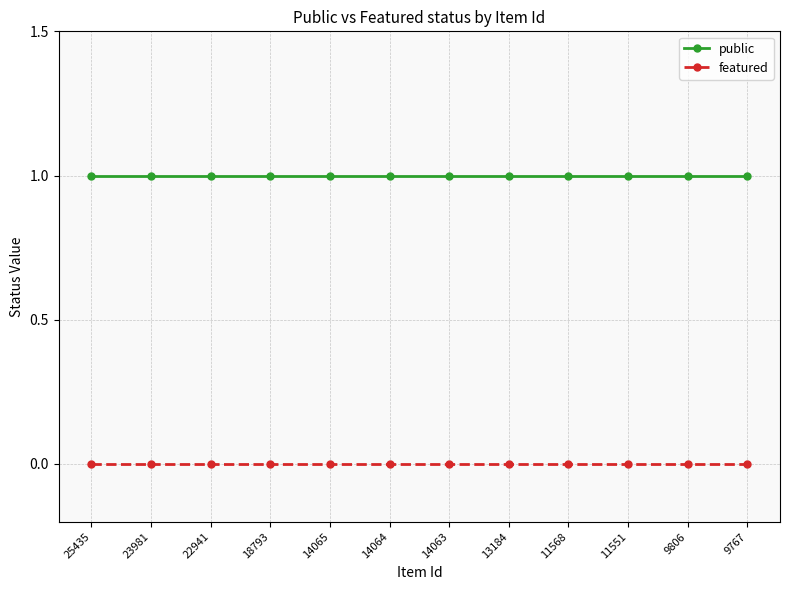

Does the chart display data point markers on the line(s)?

Yes